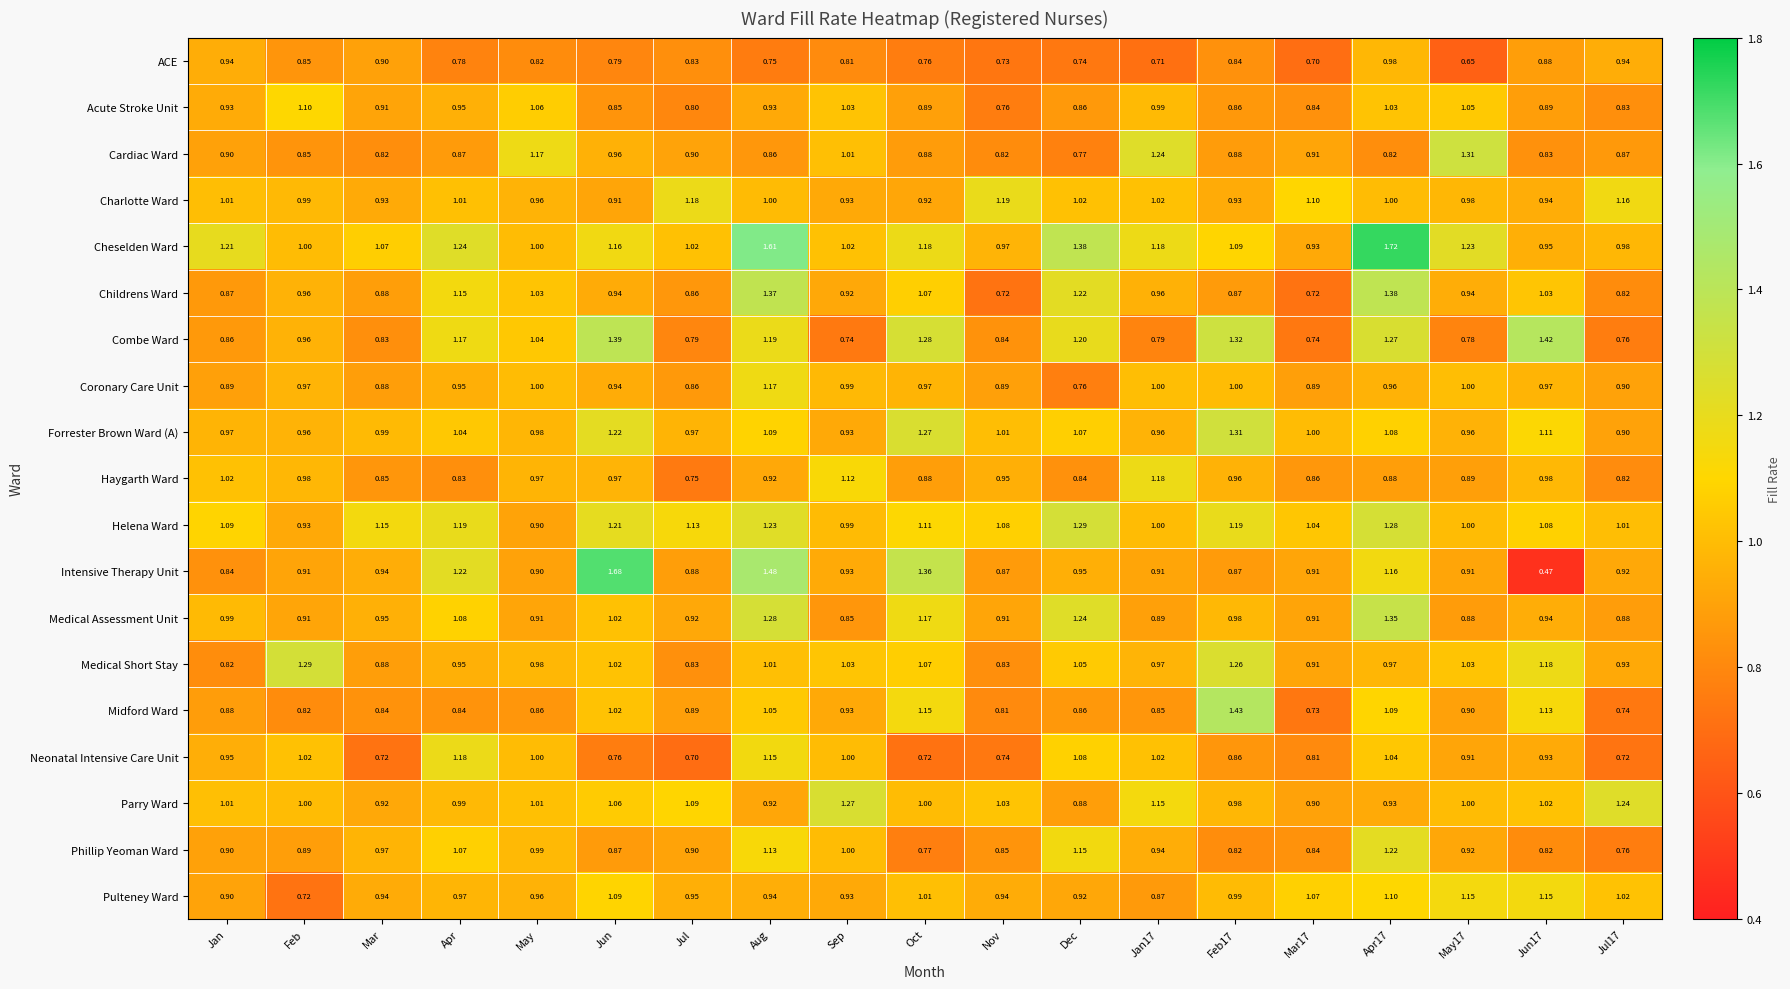

Which category has the highest value in the Helena Ward series?

Dec